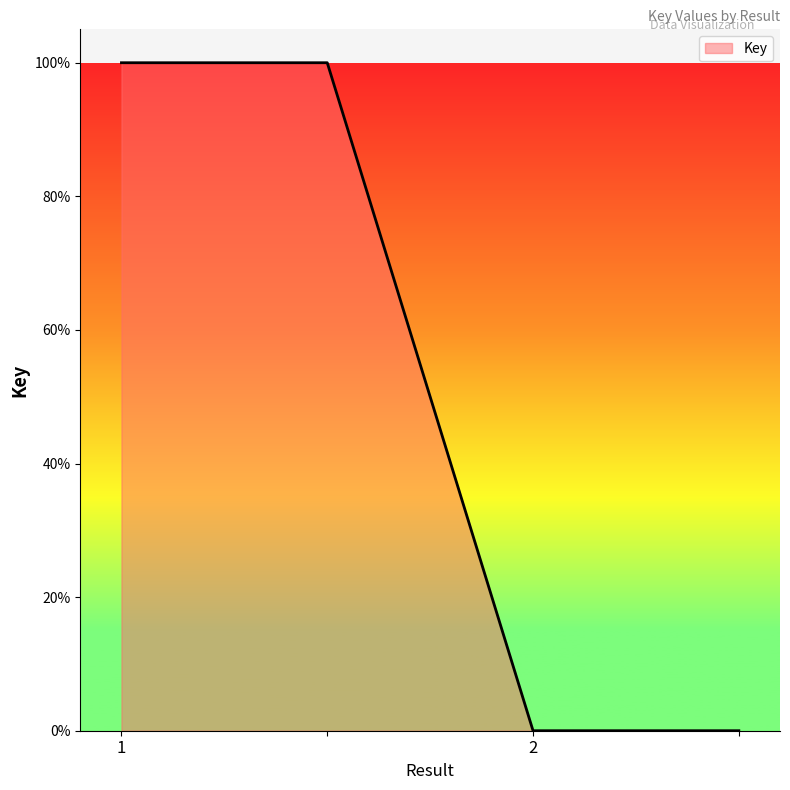

What is the difference between the maximum and minimum values?

100